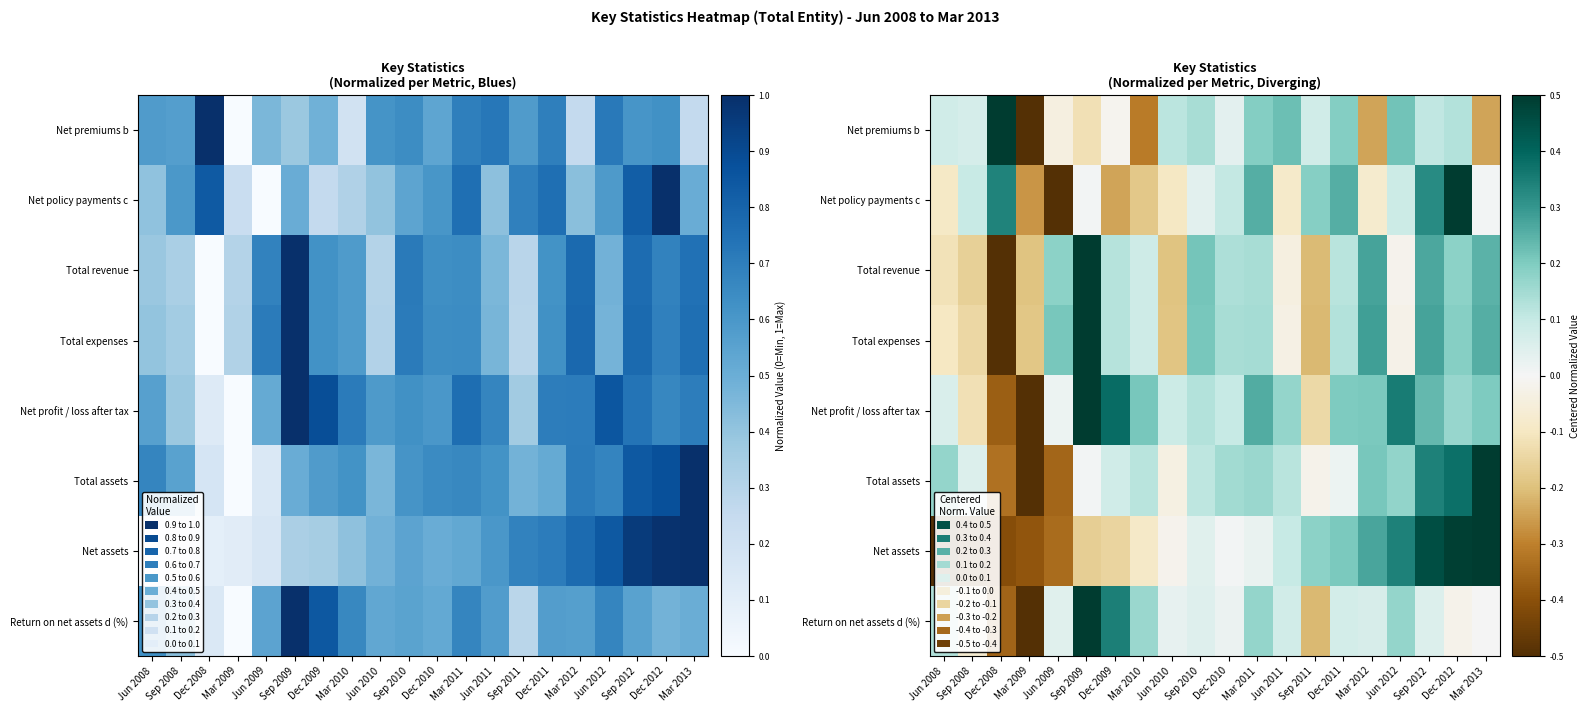

What is the sum of the Net premiums b values at Dec 2009 and Sep 2010?

0.1